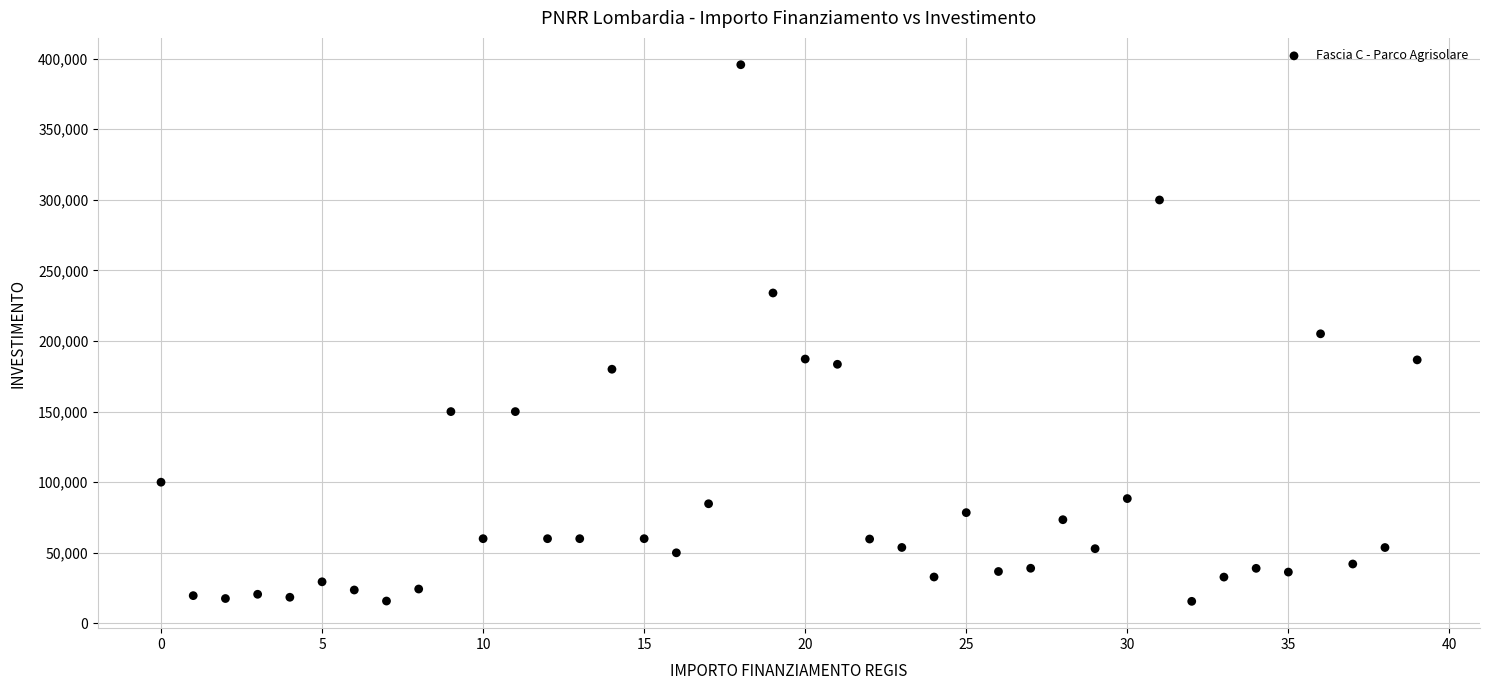

What is the range of Y values (max minus min)?

380014.3